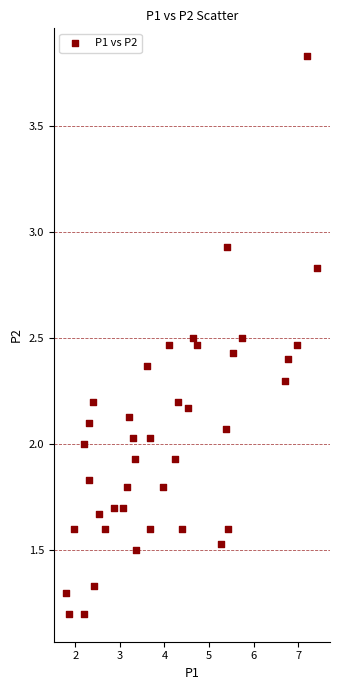

What is the range of X values (max minus min)?

5.6